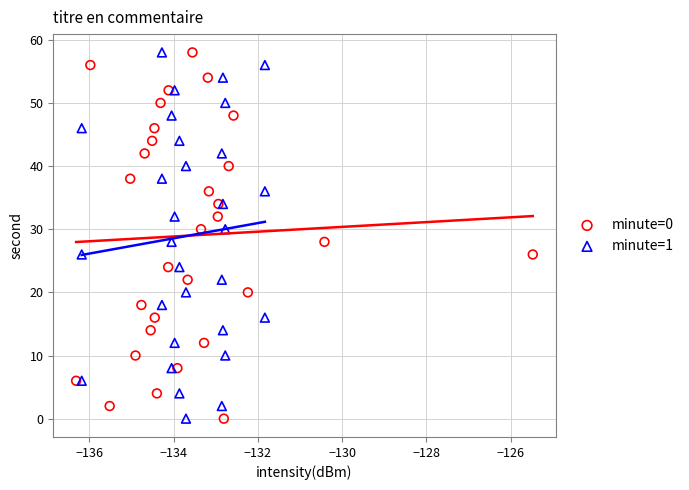

What are all the series names shown in the legend?

minute=0, minute=1